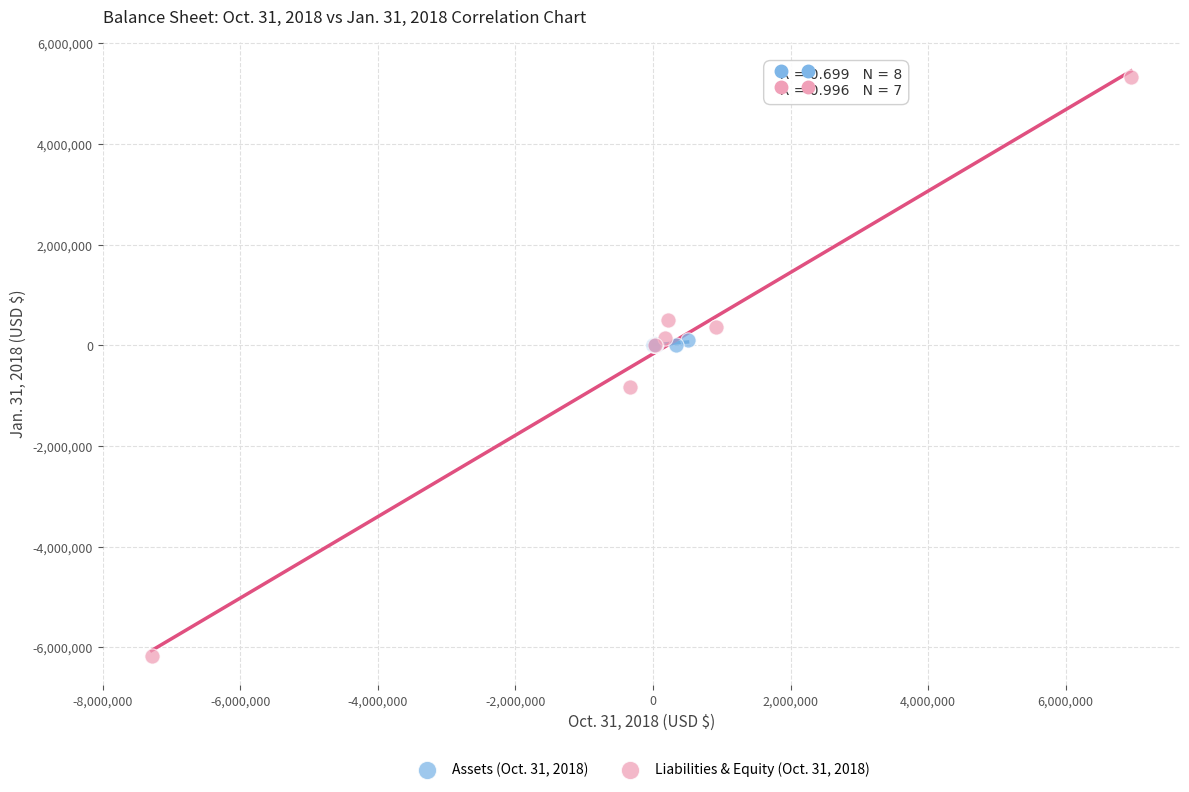

Which series reaches the maximum Y coordinate?

Liabilities & Equity (Oct. 31, 2018)